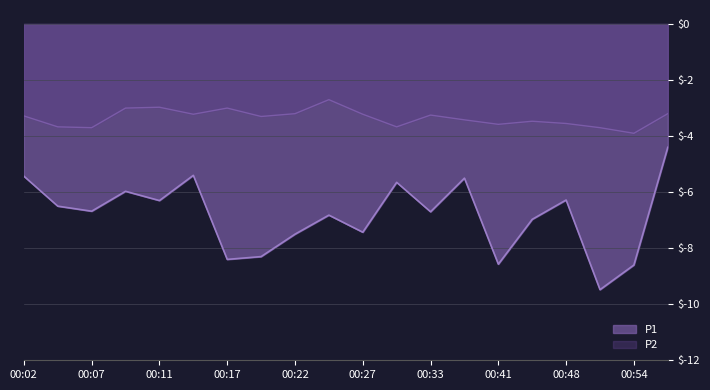

What is the highest value of the P2 series?

-2.7